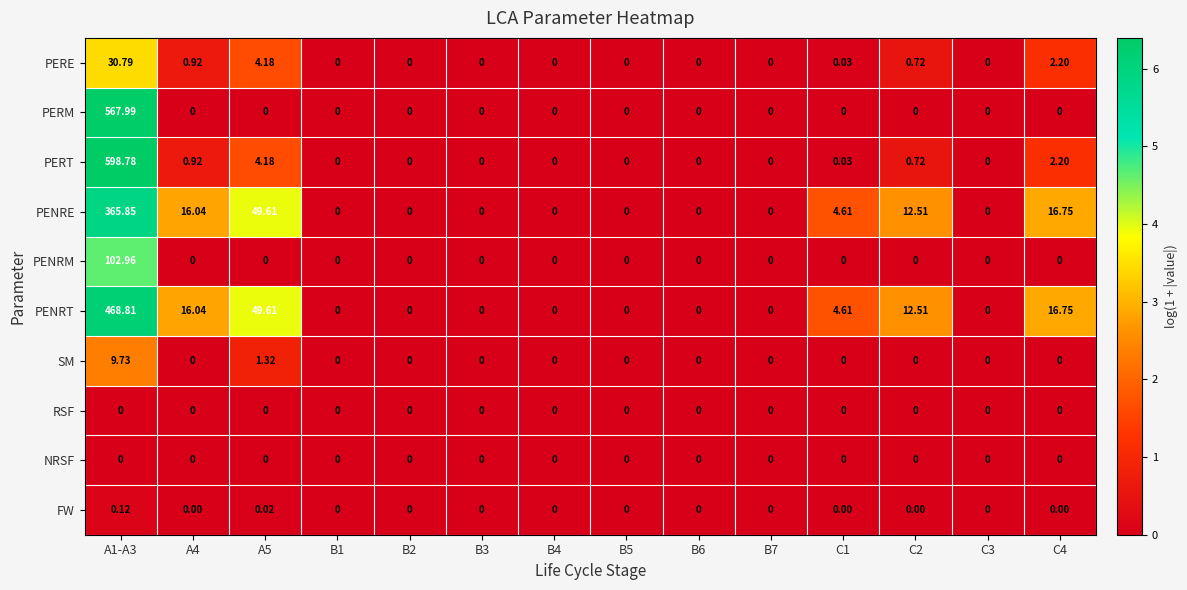

Which series has the widest spread of values?

PERT